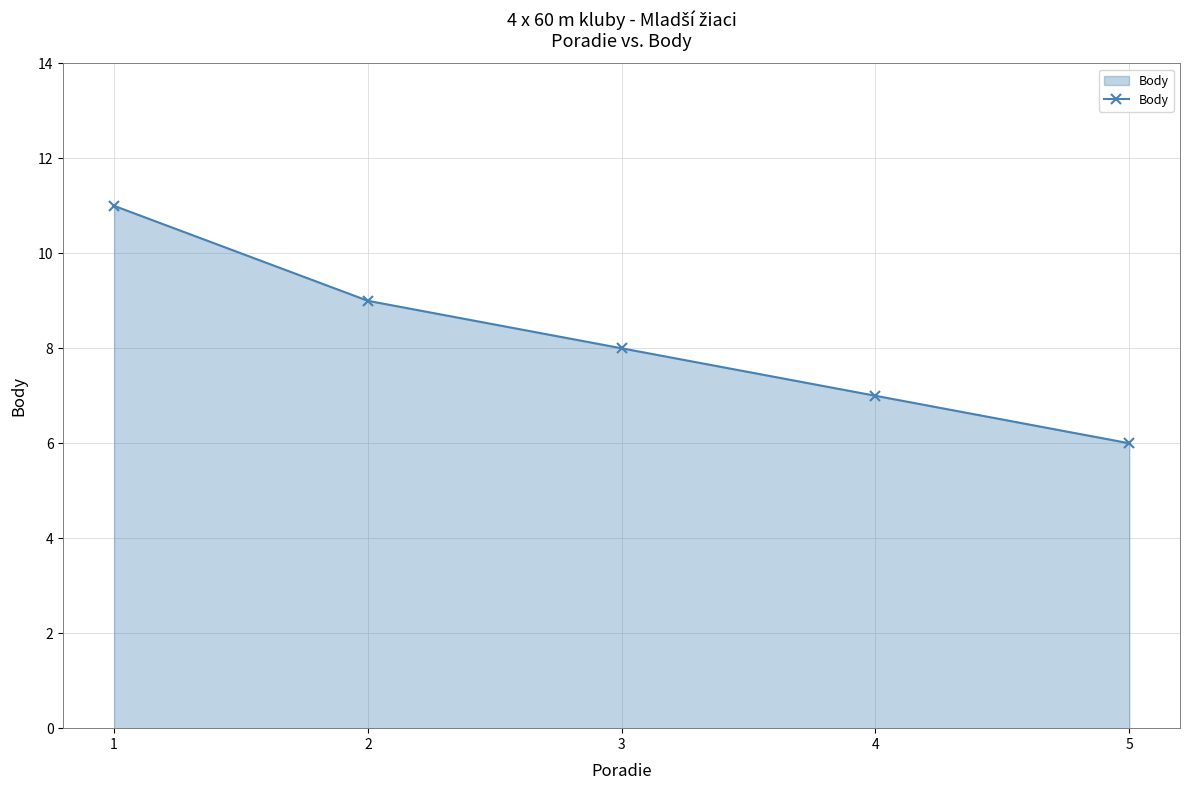

How many categories are shown in the chart?

5